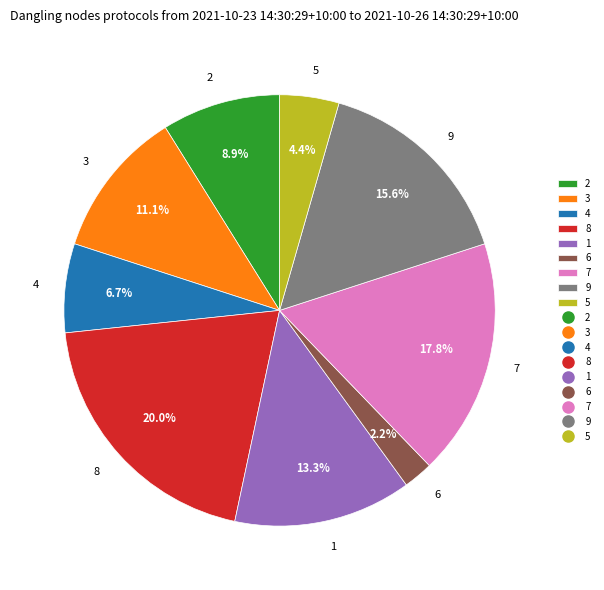

True or false: 4 accounts for 7% of the total.

True